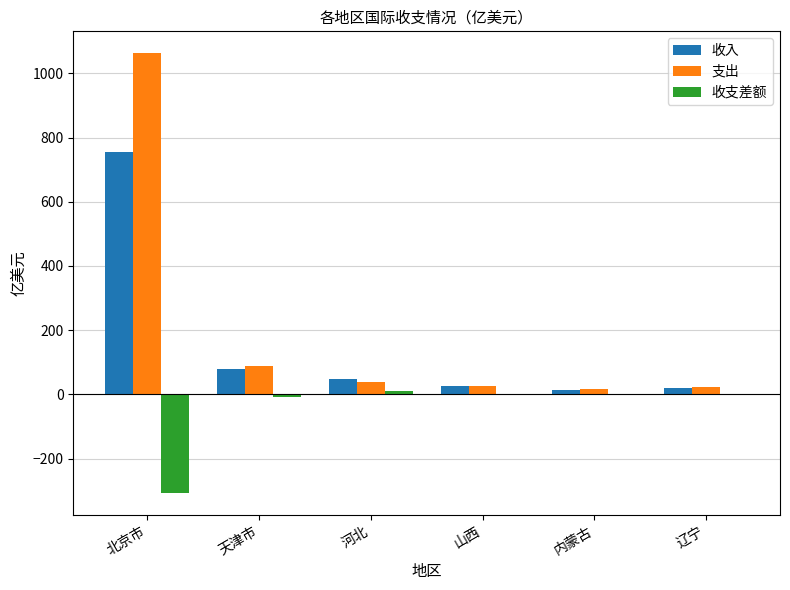

How many data points in 收支差额 are above -3?

2